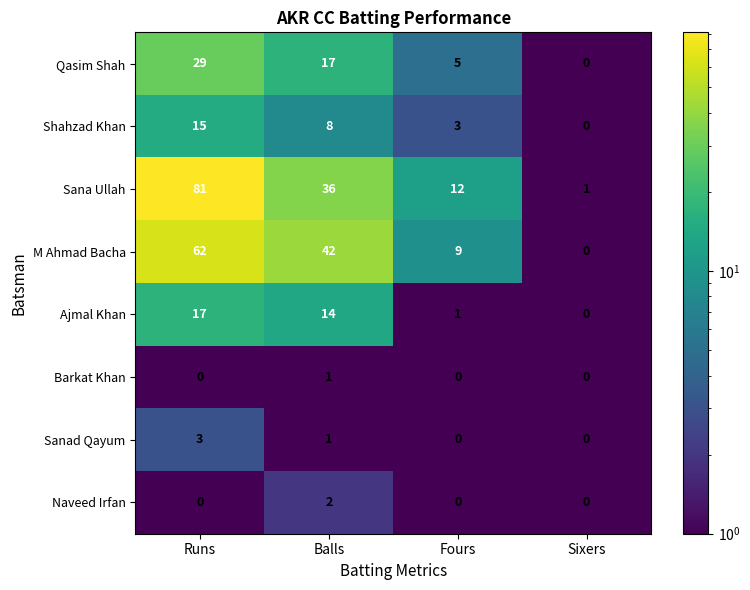

Where is Qasim Shah nearest to the value 14?

Balls